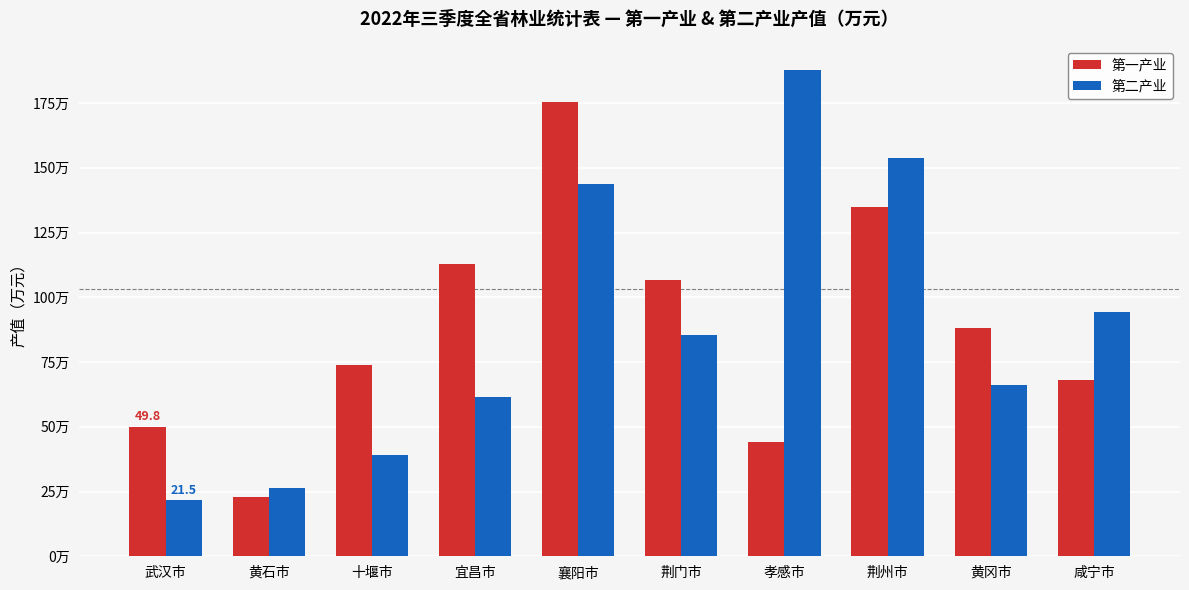

Does the chart contain any negative values?

No